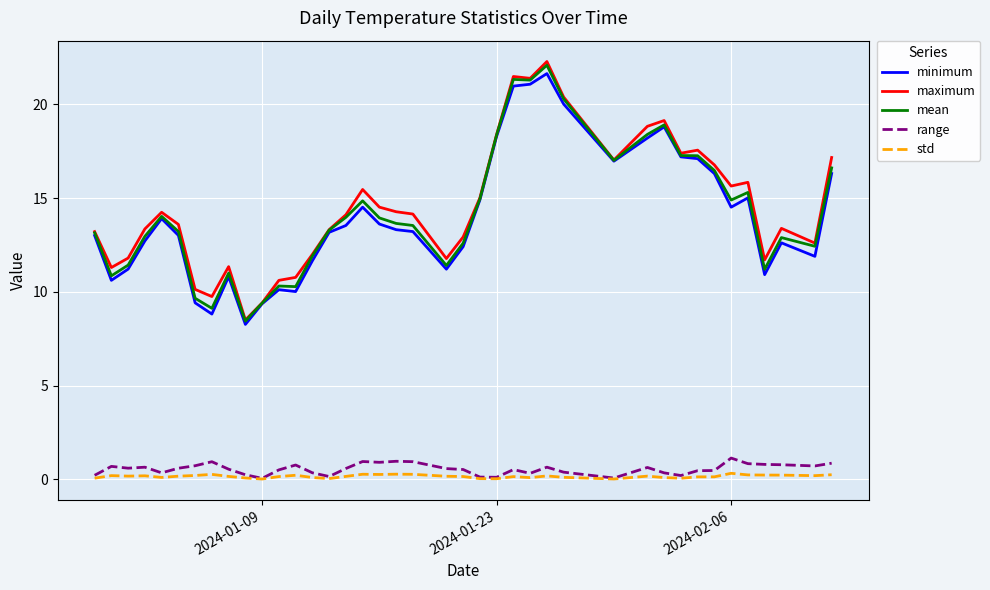

What is the greatest value displayed?

22.3